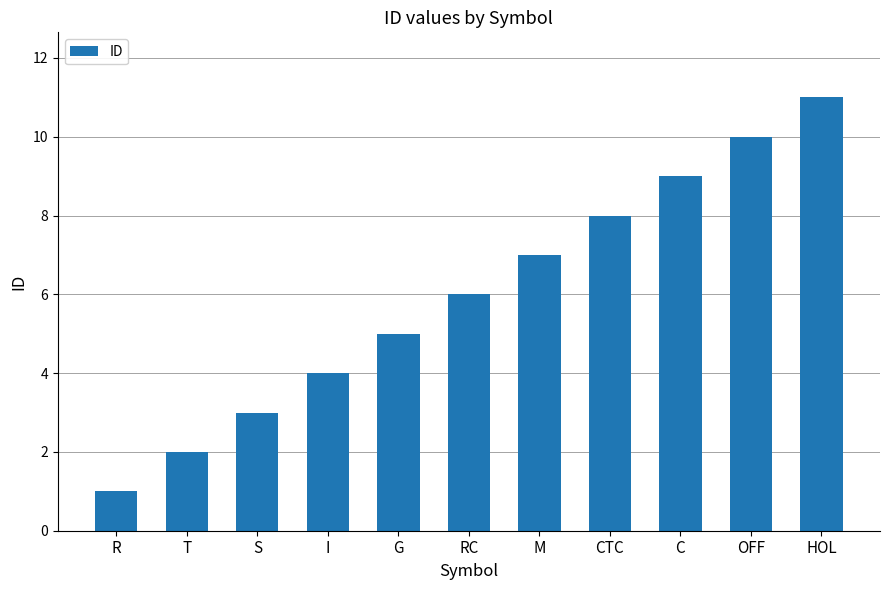

What is the difference between the second highest and second lowest values?

8